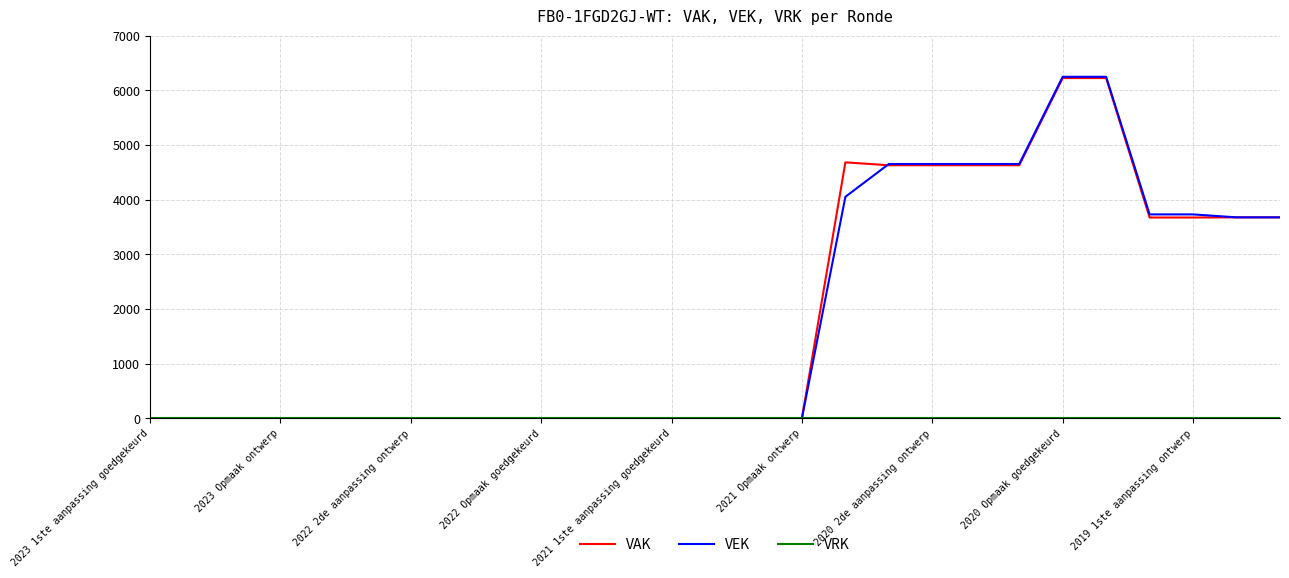

What is the maximum value for VAK?

6223